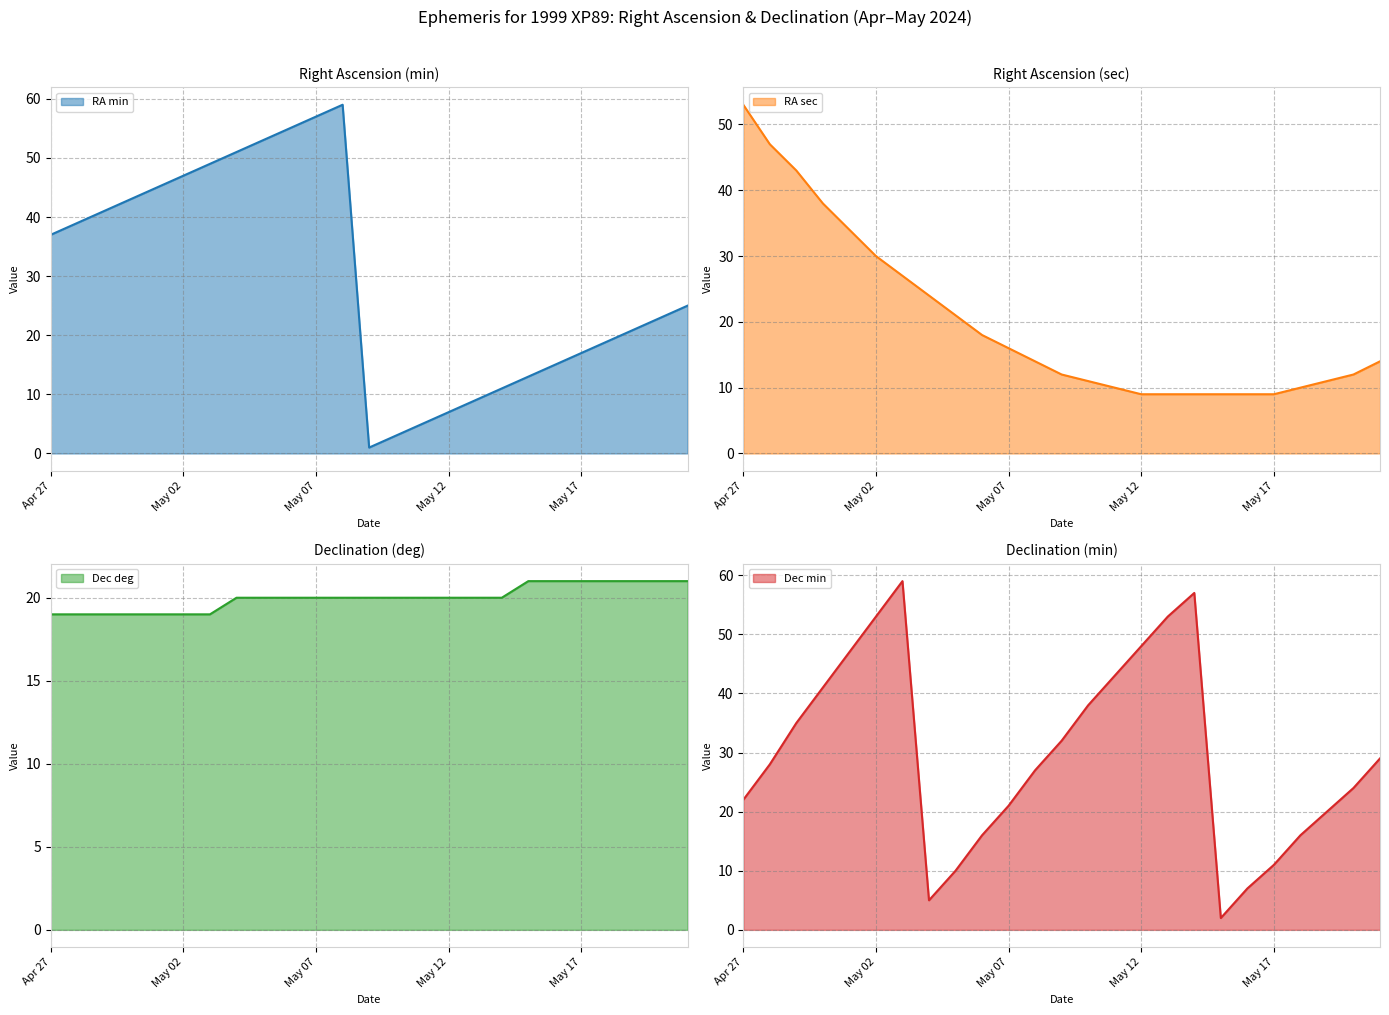

What is the value of the RA sec point at the 23rd from the left?

11